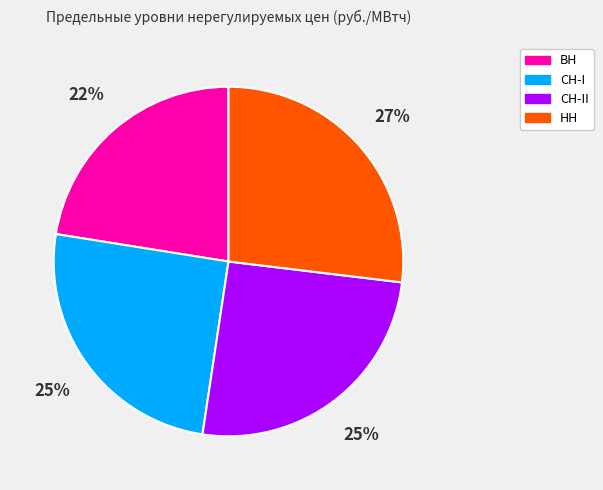

Does any single category account for the majority?

No